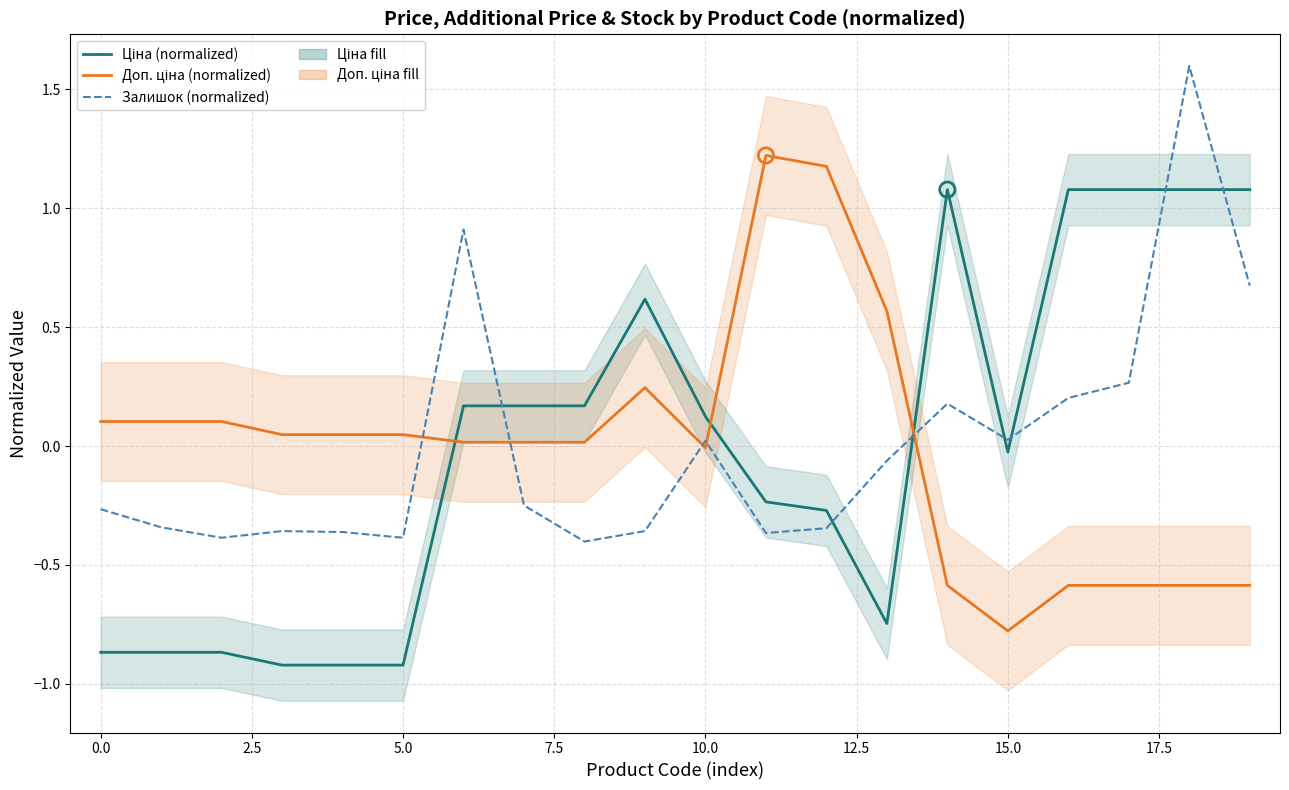

Which series has the largest total across all categories?

Доп. ціна (normalized)